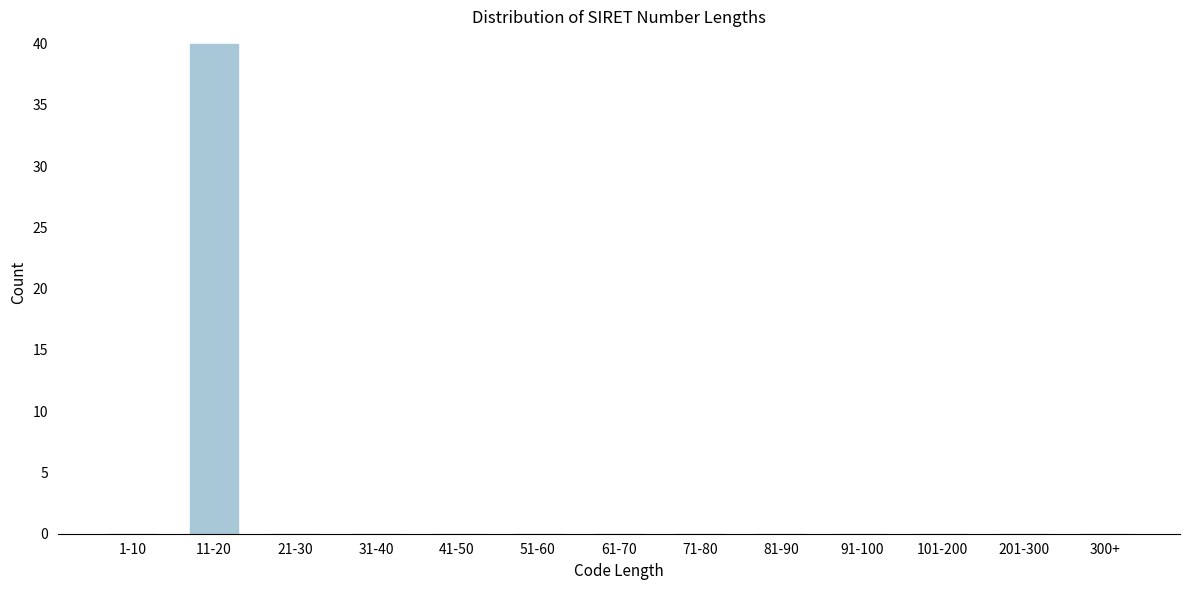

Reading left to right, extract all data points from this chart.

1-10=0	11-20=40	21-30=0	31-40=0	41-50=0	51-60=0	61-70=0	71-80=0	81-90=0	91-100=0	101-200=0	201-300=0	300+=0